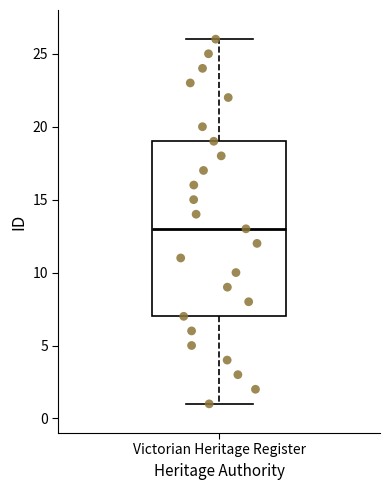

Transcribe this box plot: give where the median line is, the range the box spans, and where the two whiskers end, as read against the y-axis. The values are not printed on the chart, so give them approximately, as read against the axis.

median 13, box 7 to 19, whiskers 1 to 26